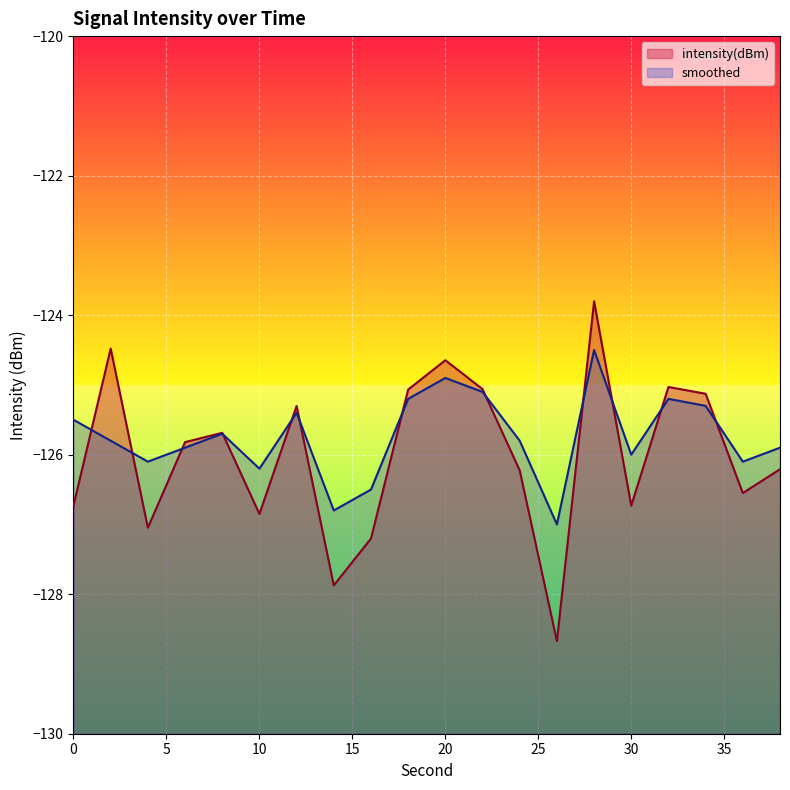

What is the difference between the maximum and second lowest values in the smoothed series?

2.3